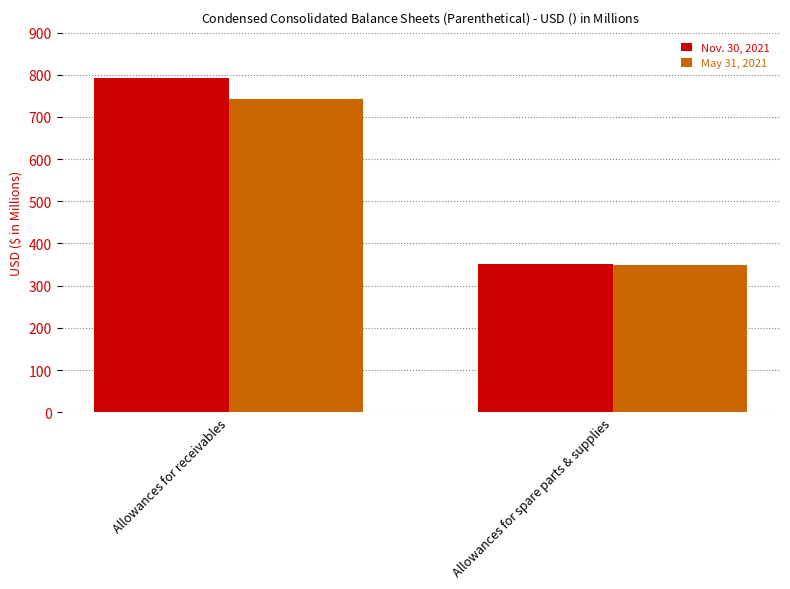

List the labels in order of Nov. 30, 2021 value, smallest first.

Allowances for spare parts & supplies, Allowances for receivables